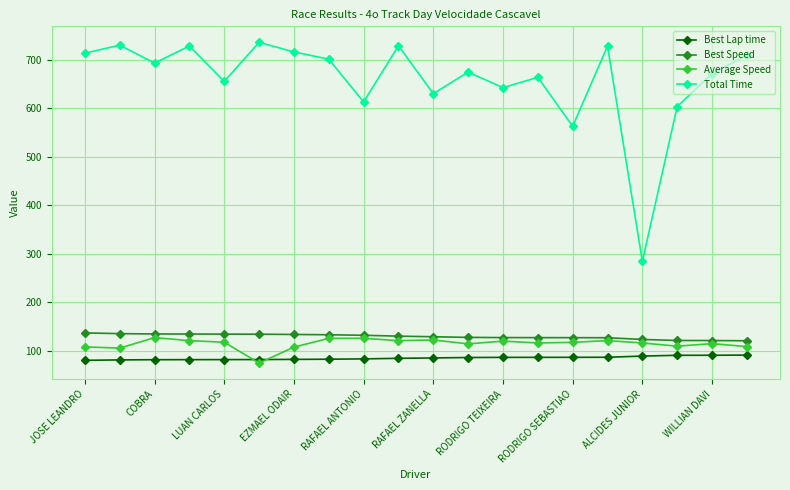

True or false: Best Lap time and Total Time intersect in this chart.

False